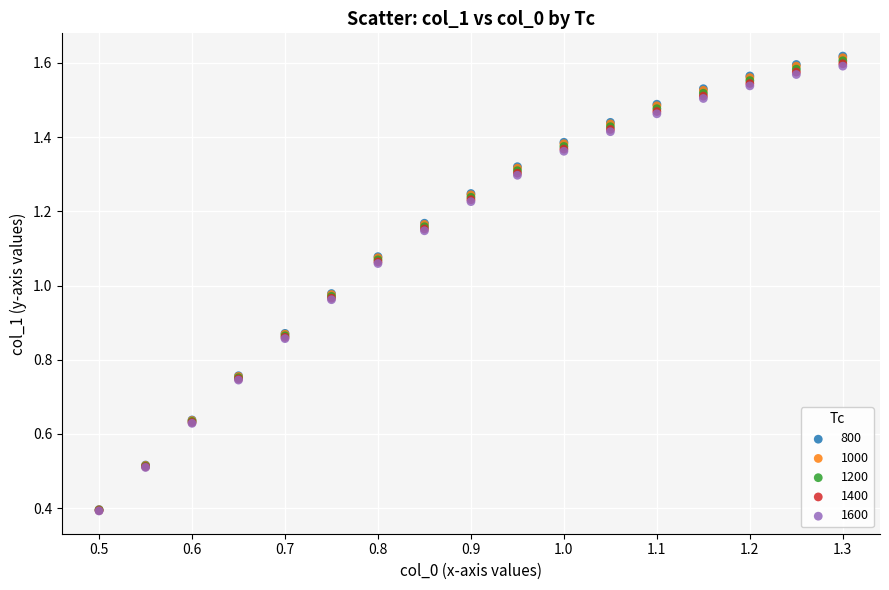

Which series has the widest spread of Y values?

800